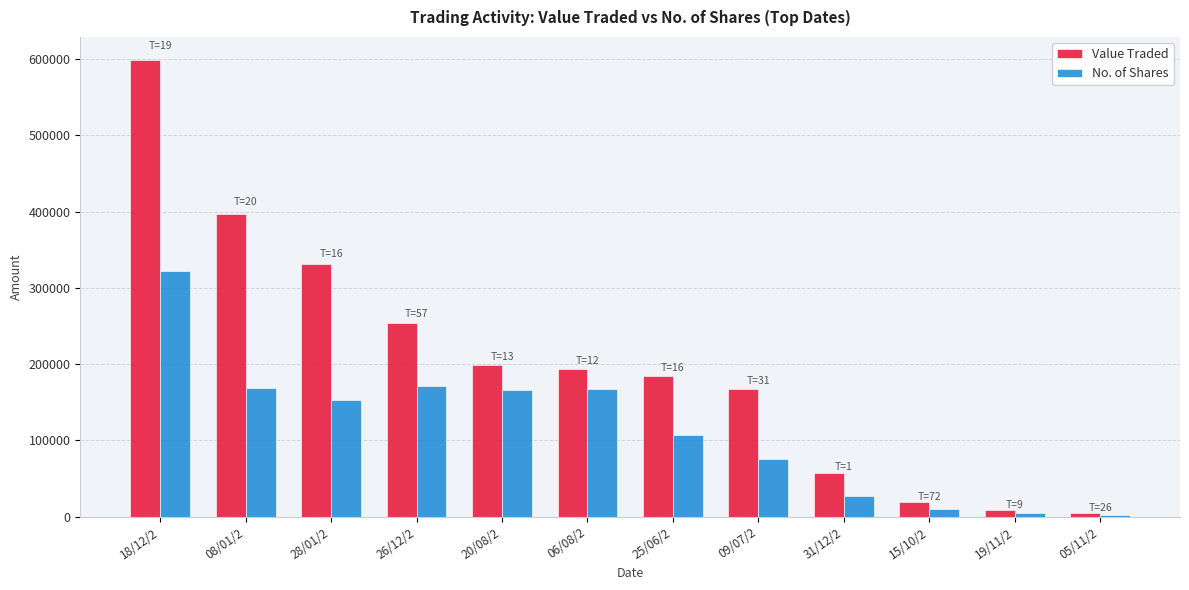

List the series in order of their peak value, highest first.

Value Traded, No. of Shares